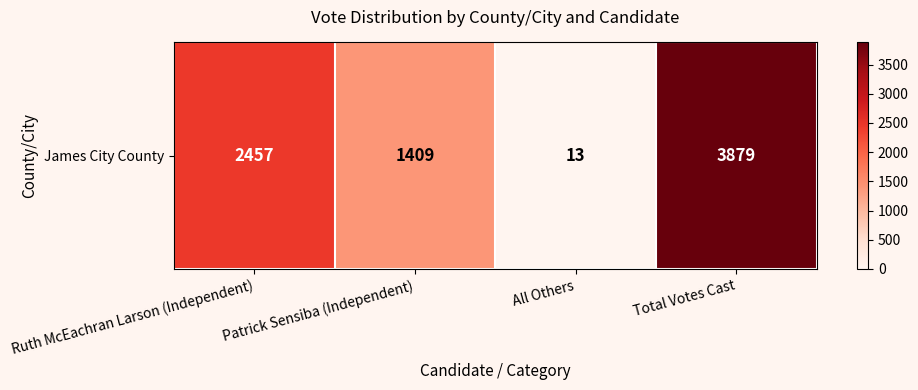

Reading left to right, transcribe all the data shown in this chart.

2457	1409	13	3879